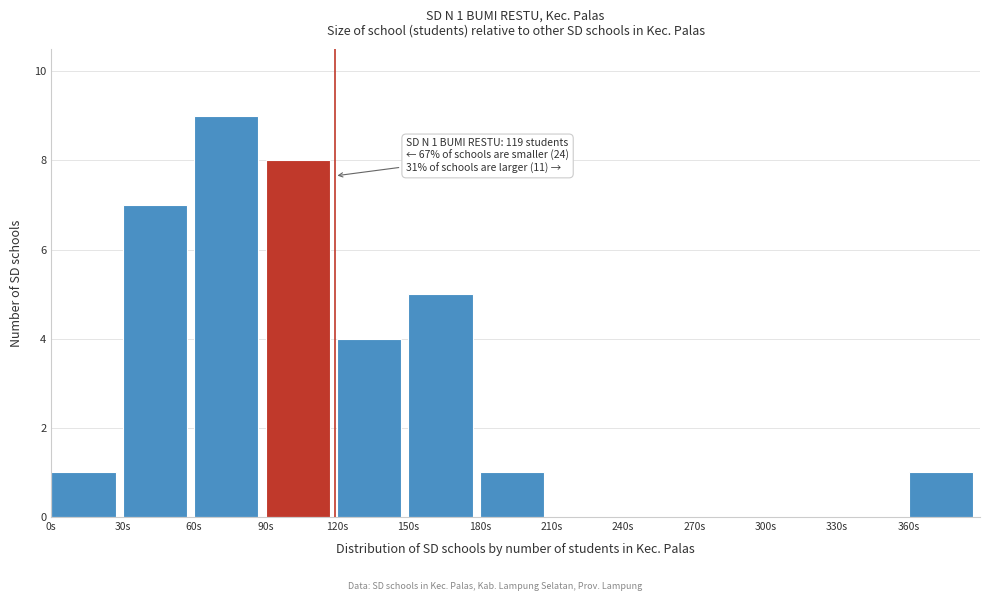

Which range on the x-axis has the tallest bar?

60 to 90